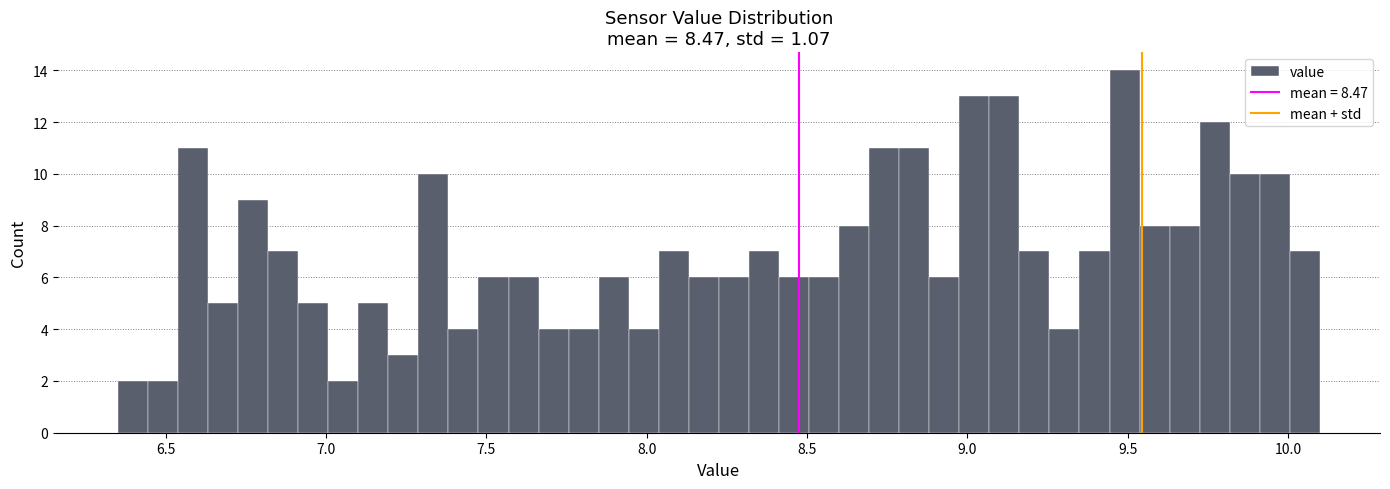

Around what value on the x-axis is the tallest bar? Give the approximate position of its centre, as read against the axis.

9.50